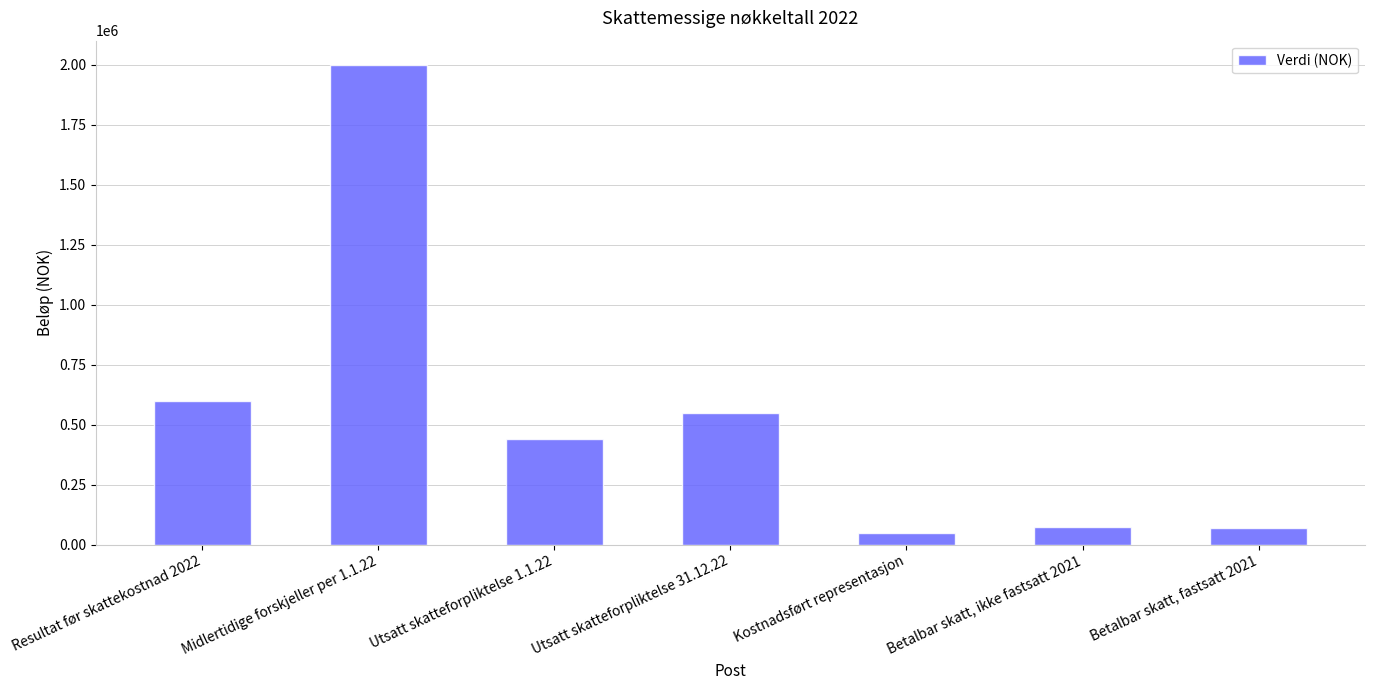

Is it true that the value at Utsatt skatteforpliktelse 1.1.22 is 649829?

False